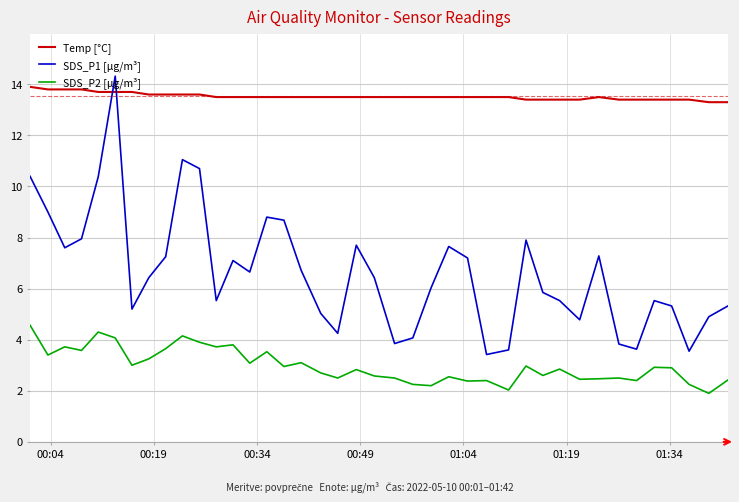

After their last crossing, which series has the higher values: SDS_P1 [µg/m³] or Temp [°C]?

Temp [°C]